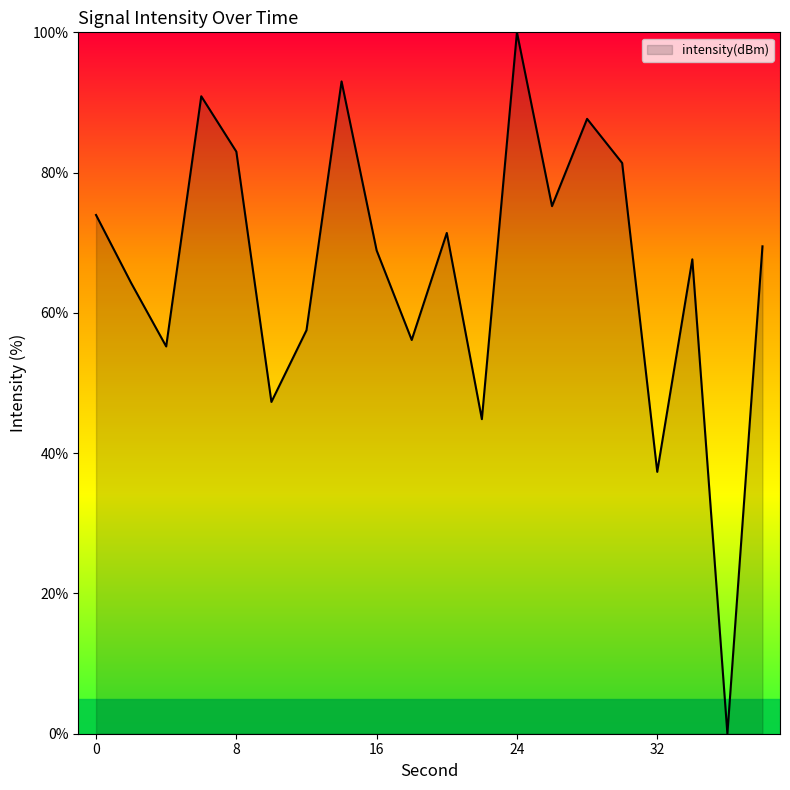

How many lines are shown in the chart?

1